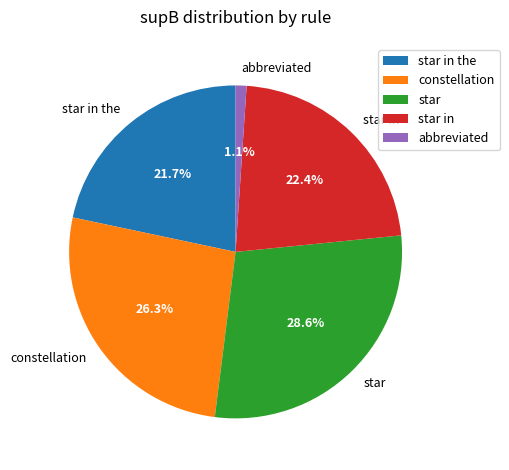

What portion of the pie excludes star in the?

78.3%